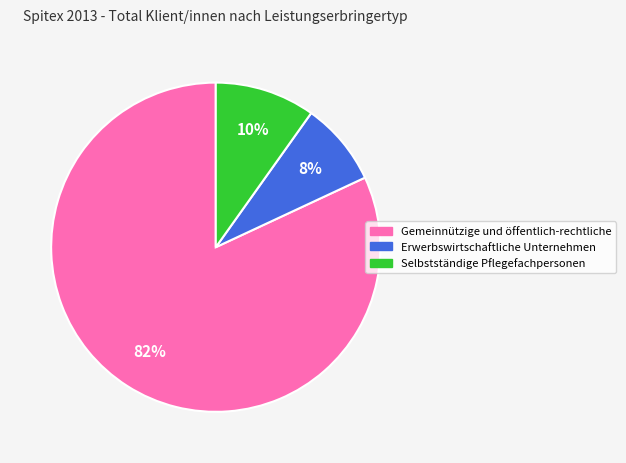

To the nearest percent, what portion does Selbstständige Pflegefachpersonen represent?

10%